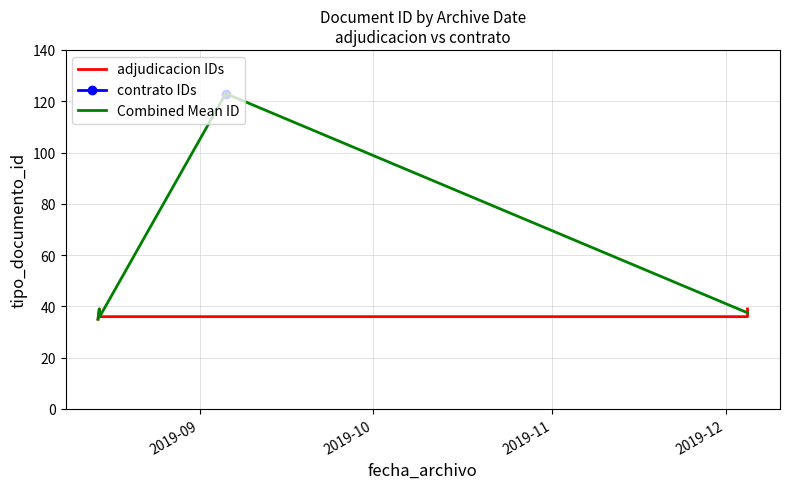

What is the sum of all values?

454